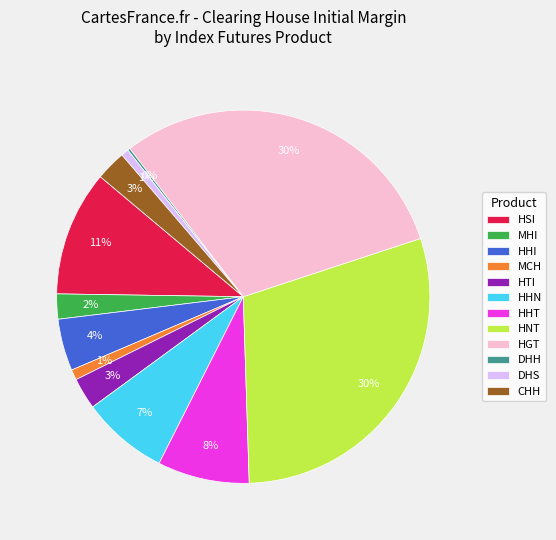

True or false: HSI accounts for 19% of the total.

False